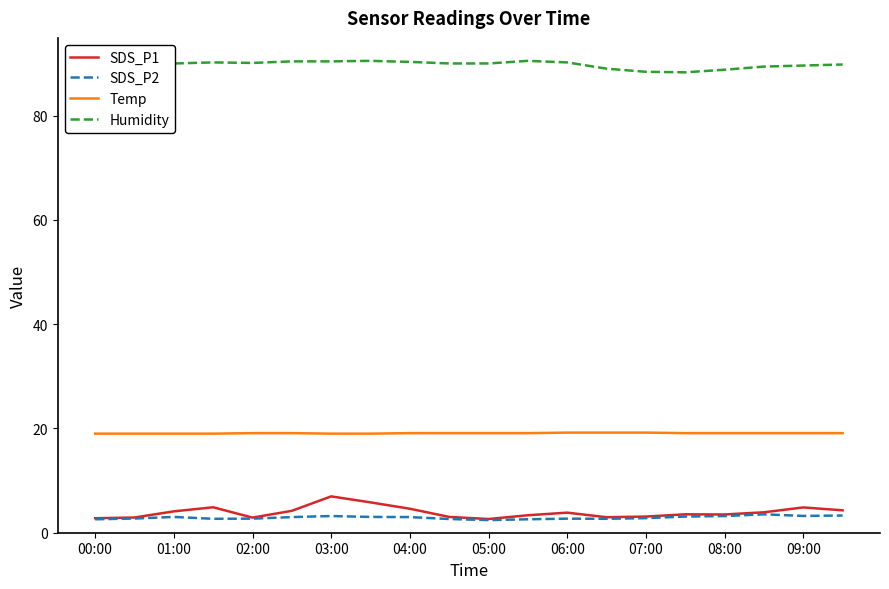

What is the smallest value displayed?

2.4